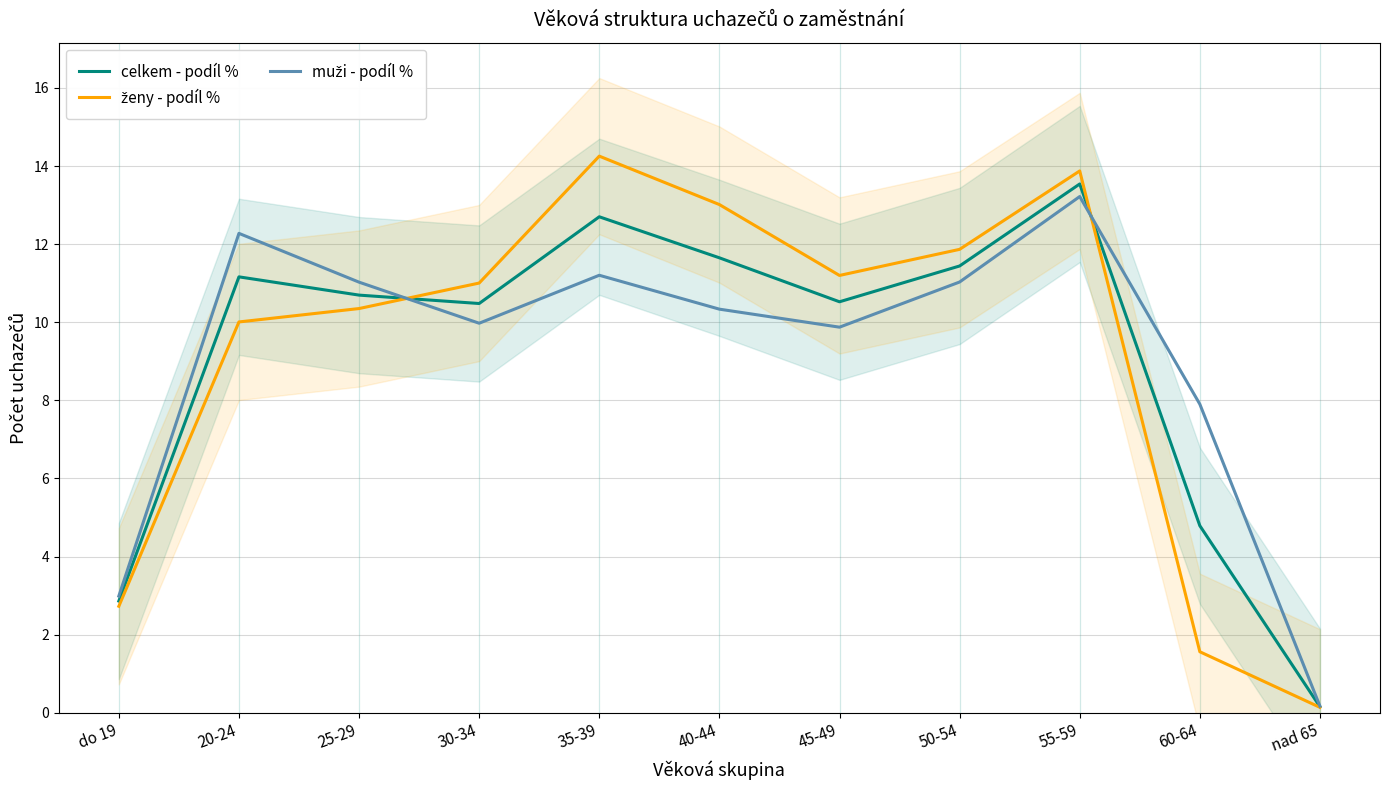

At which category does the chart reach its peak across all series?

35-39